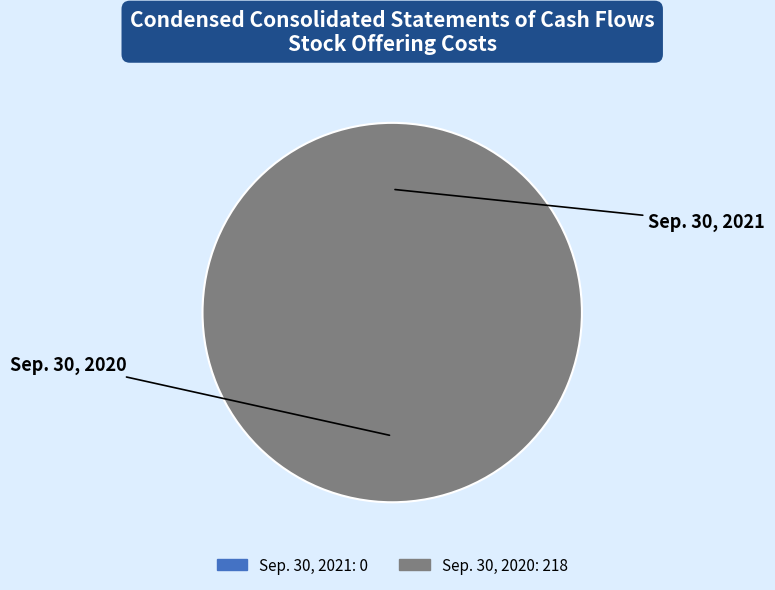

True or false: Sep. 30, 2021 accounts for 0% of the total.

True